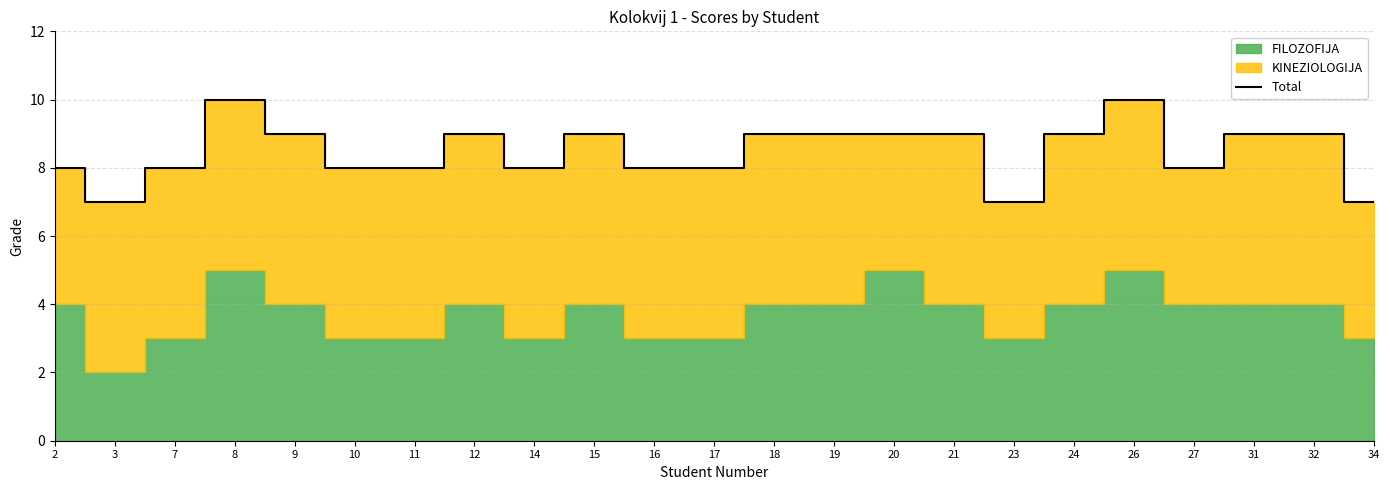

Reading left to right, transcribe all the data shown in this chart.

2=8	3=7	7=8	8=10	9=9	10=8	11=8	12=9	14=8	15=9	16=8	17=8	18=9	19=9	20=9	21=9	23=7	24=9	26=10	27=8	31=9	32=9	34=7